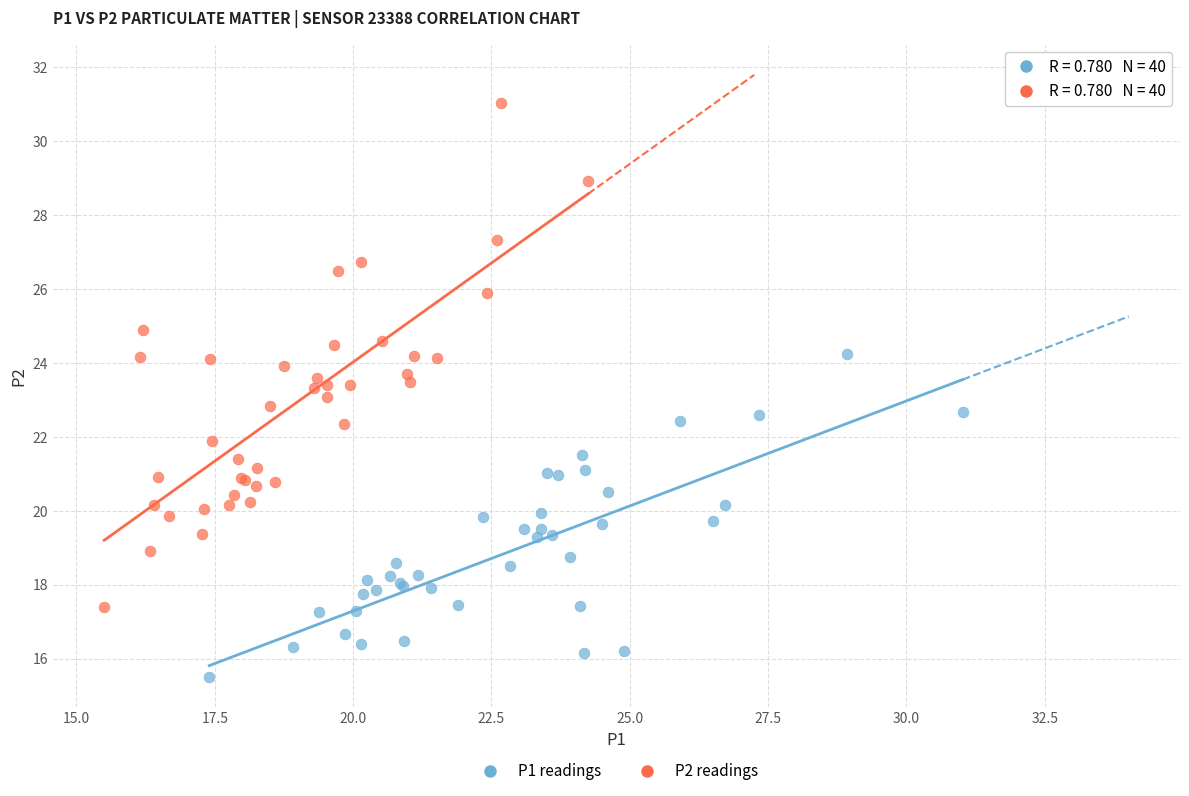

Which series contains the lowest Y value?

P1 readings